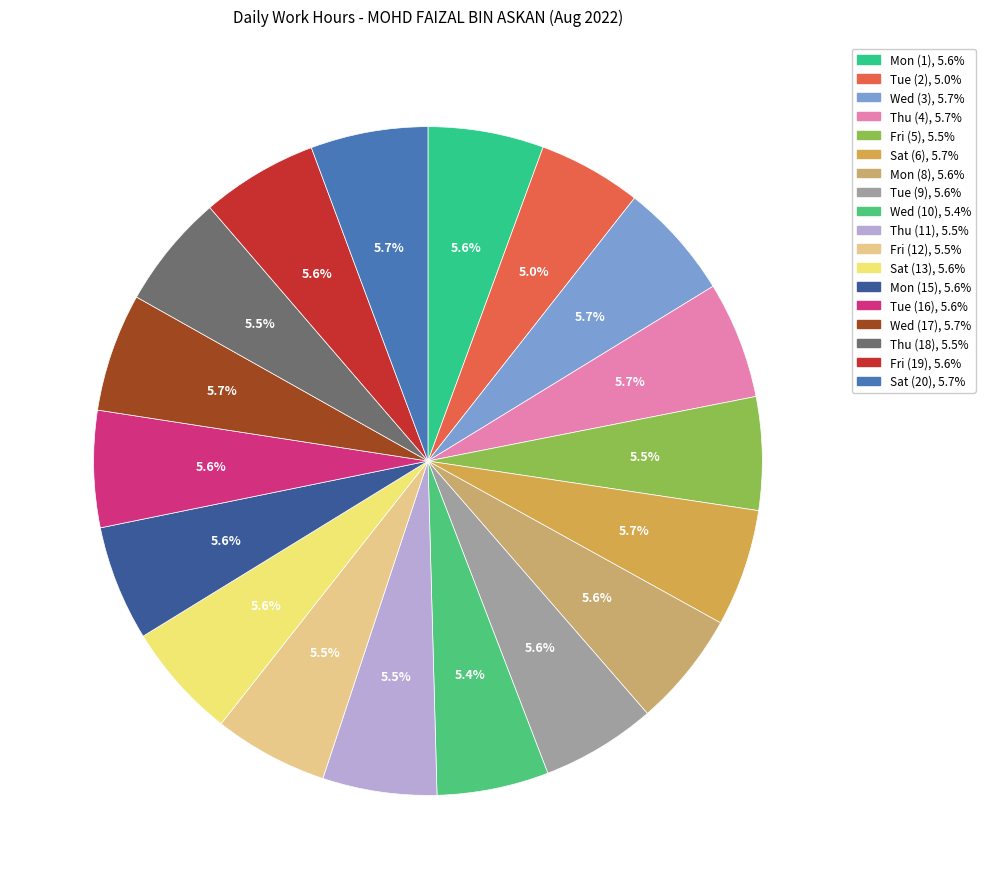

To the nearest percent, what is the combined percentage of Sat (6) and Wed (3)?

11%